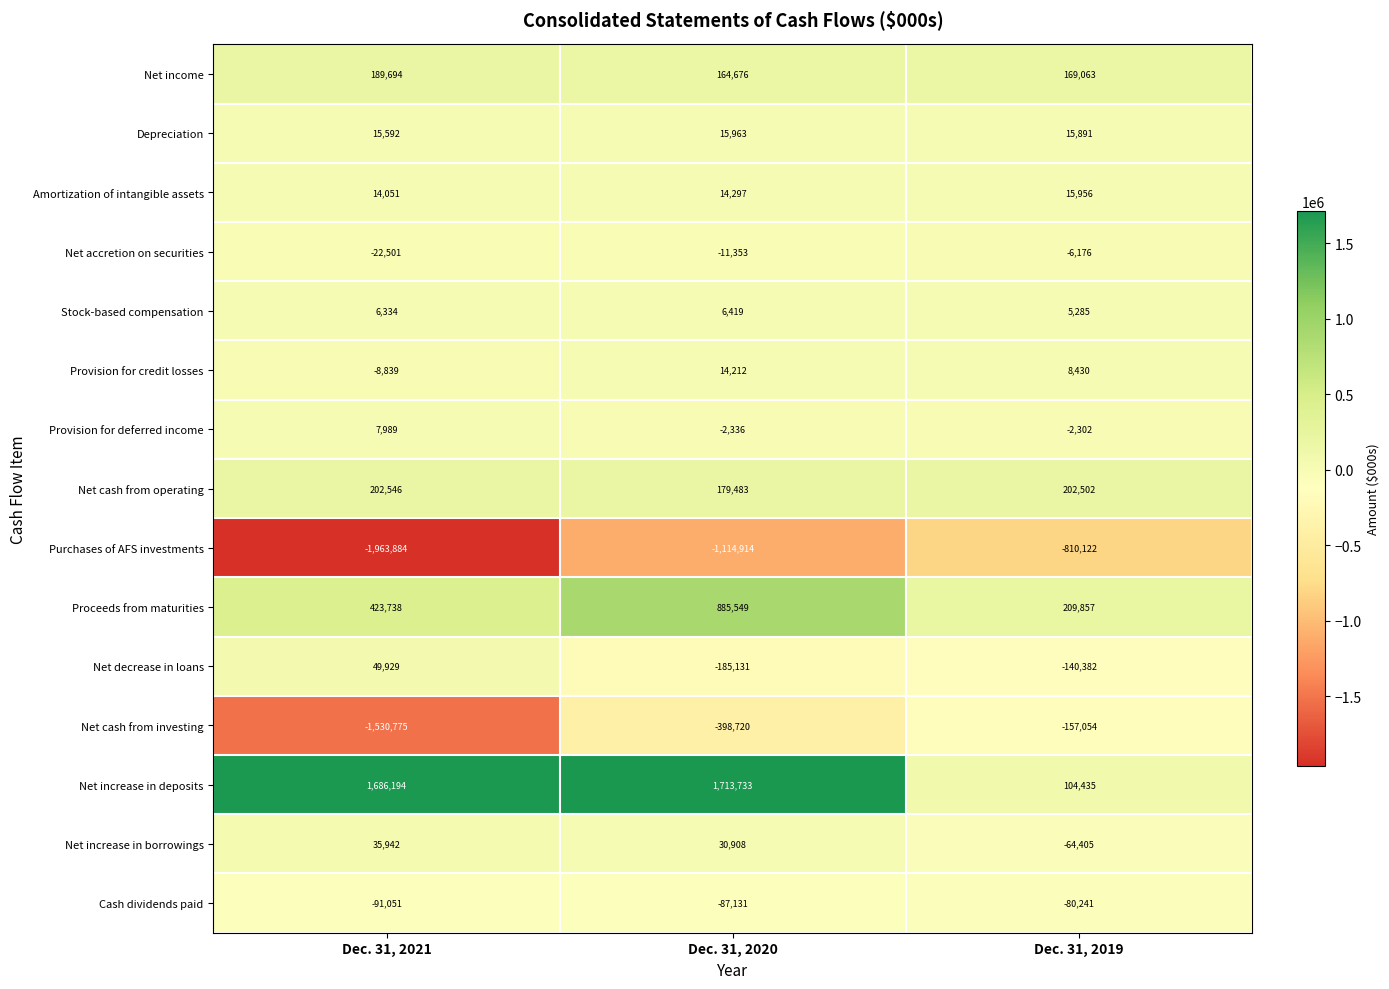

What is the difference between the Purchases of AFS investments values at Dec. 31, 2021 and Dec. 31, 2019?

1153762